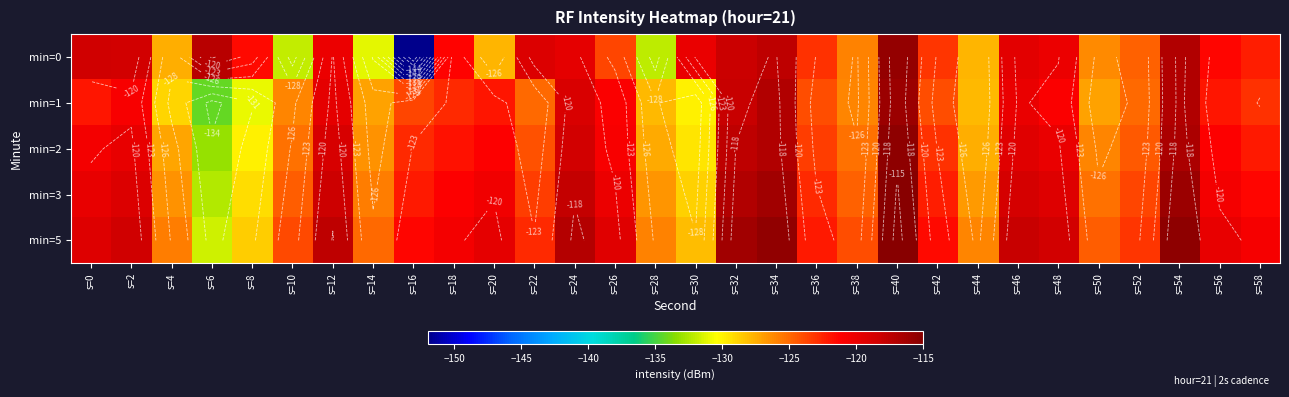

At s=16, list the series in order from smallest to largest.

min=0, min=1, min=2, min=3, min=5